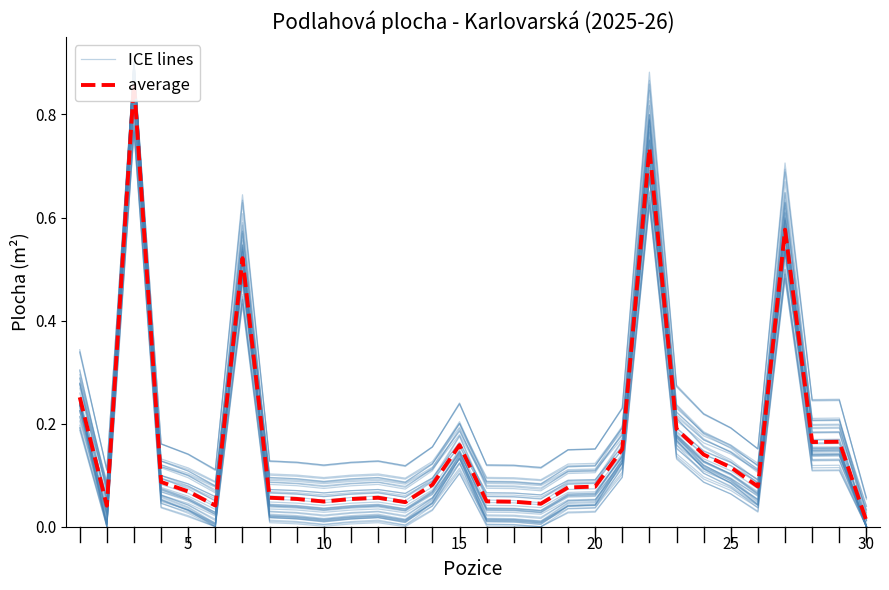

What is the difference between the maximum and minimum values in the average series?

0.8